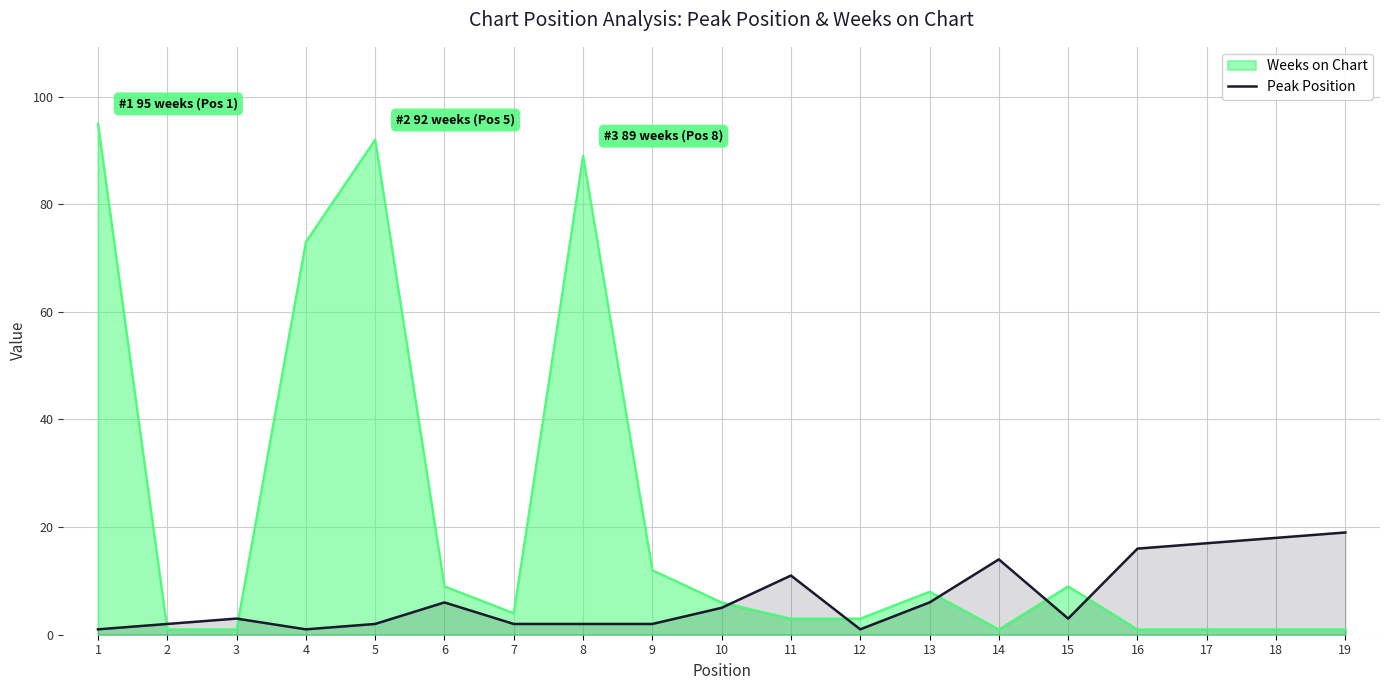

Does the chart have visible grid lines?

Yes